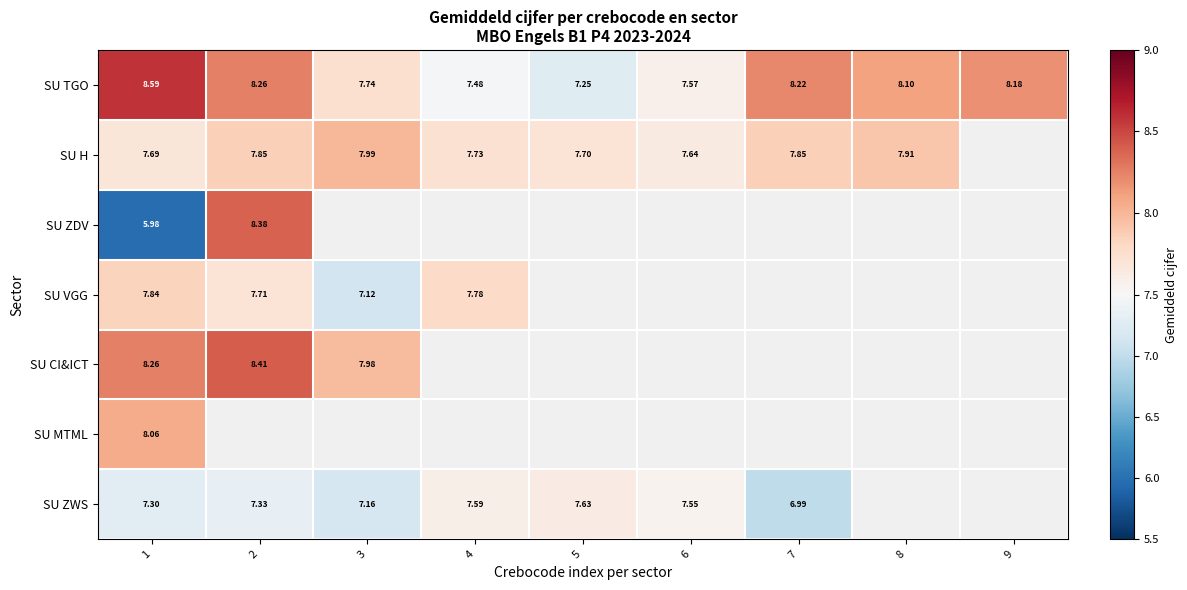

Which has a higher value, 4 or 7?

7